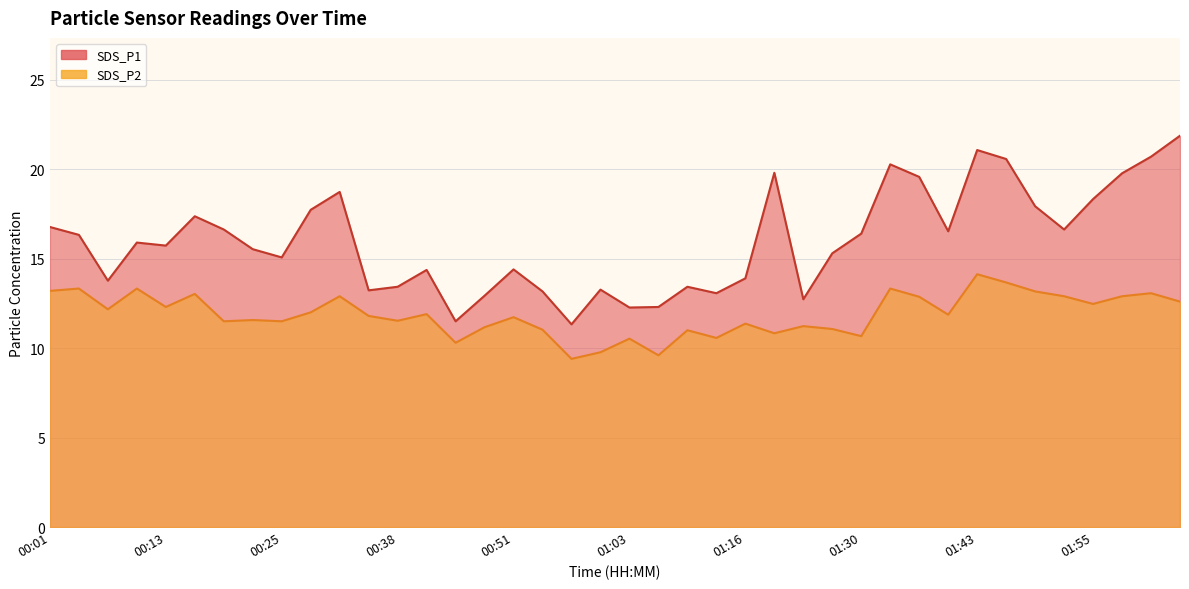

What is the label of the 27th point from the right?

00:41